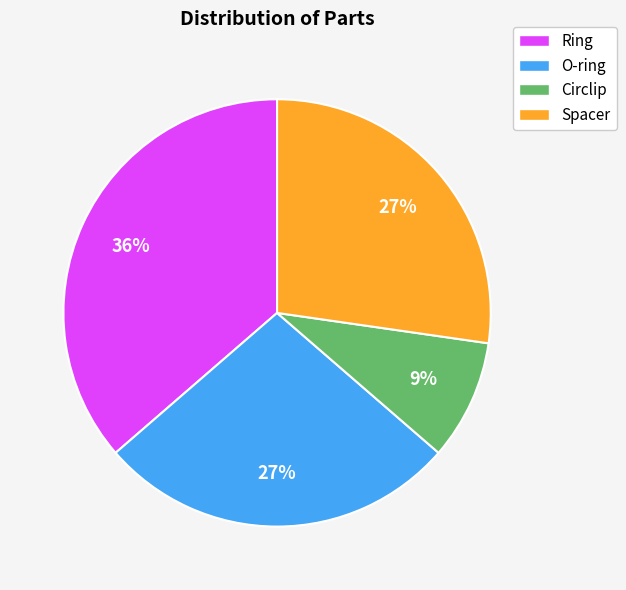

Is it true that Circlip is 9% of the pie?

True